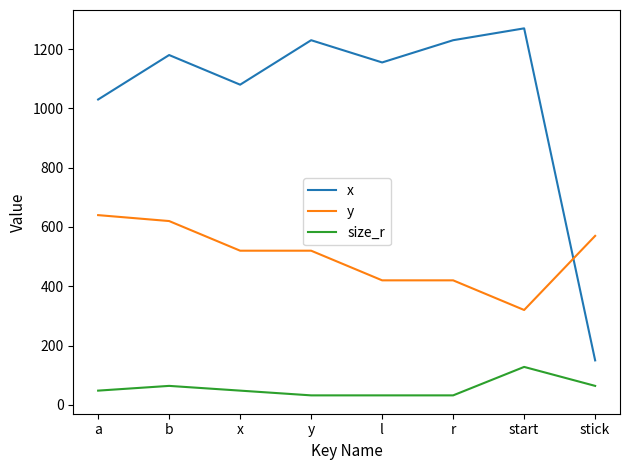

The value of size_r at r is 32. True or false?

True